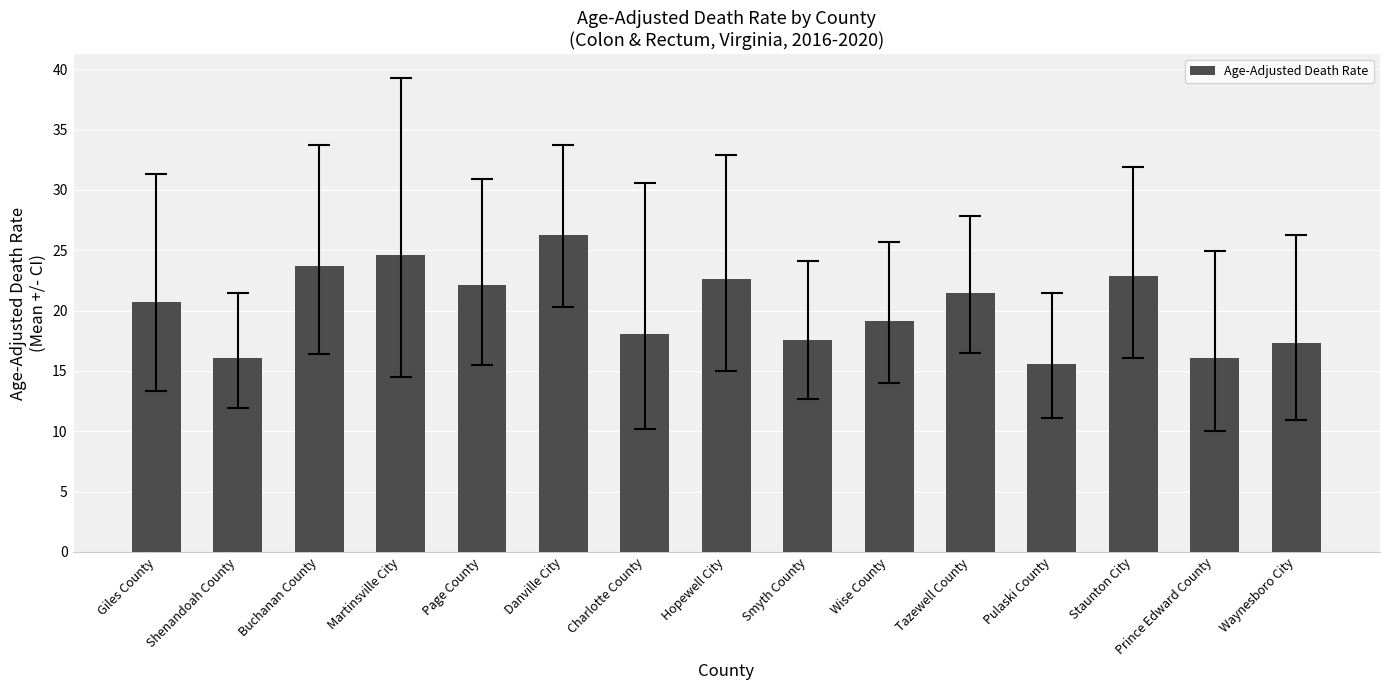

Is it true that the value at Shenandoah County is 16.1?

True